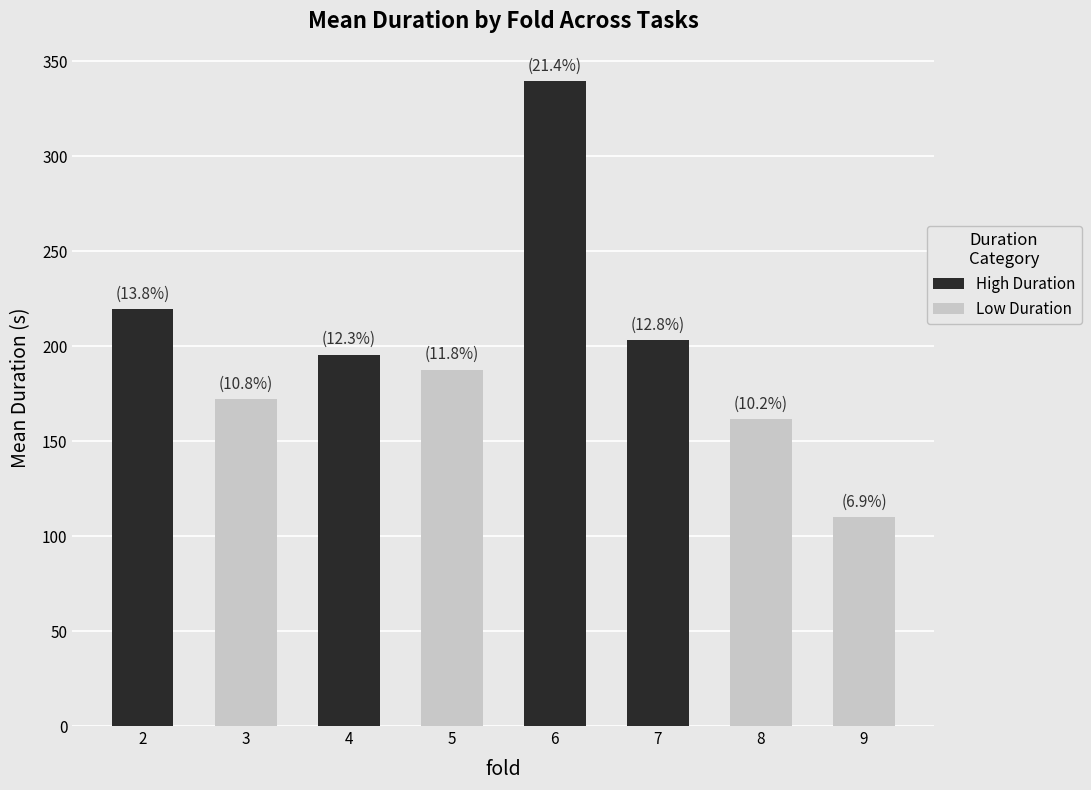

At which category does the chart reach its minimum across all series?

9